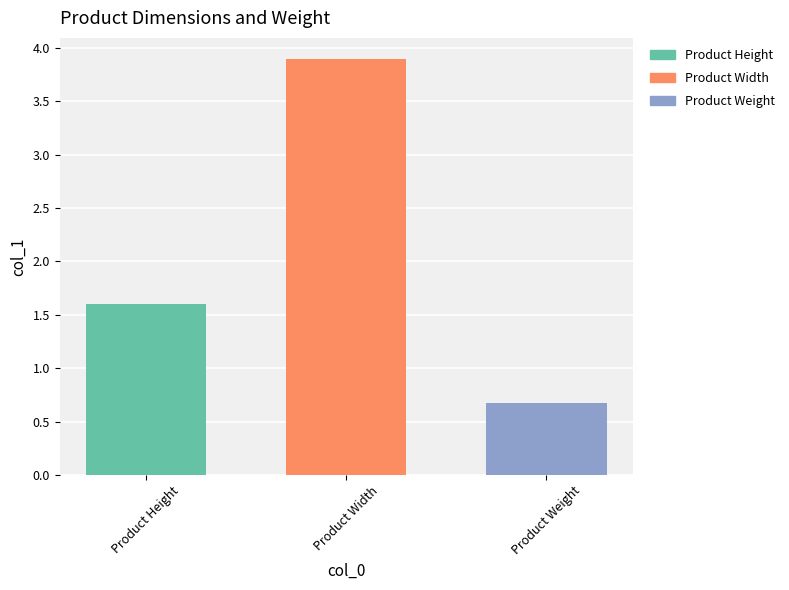

Which label corresponds to the largest value in the chart?

Product Width